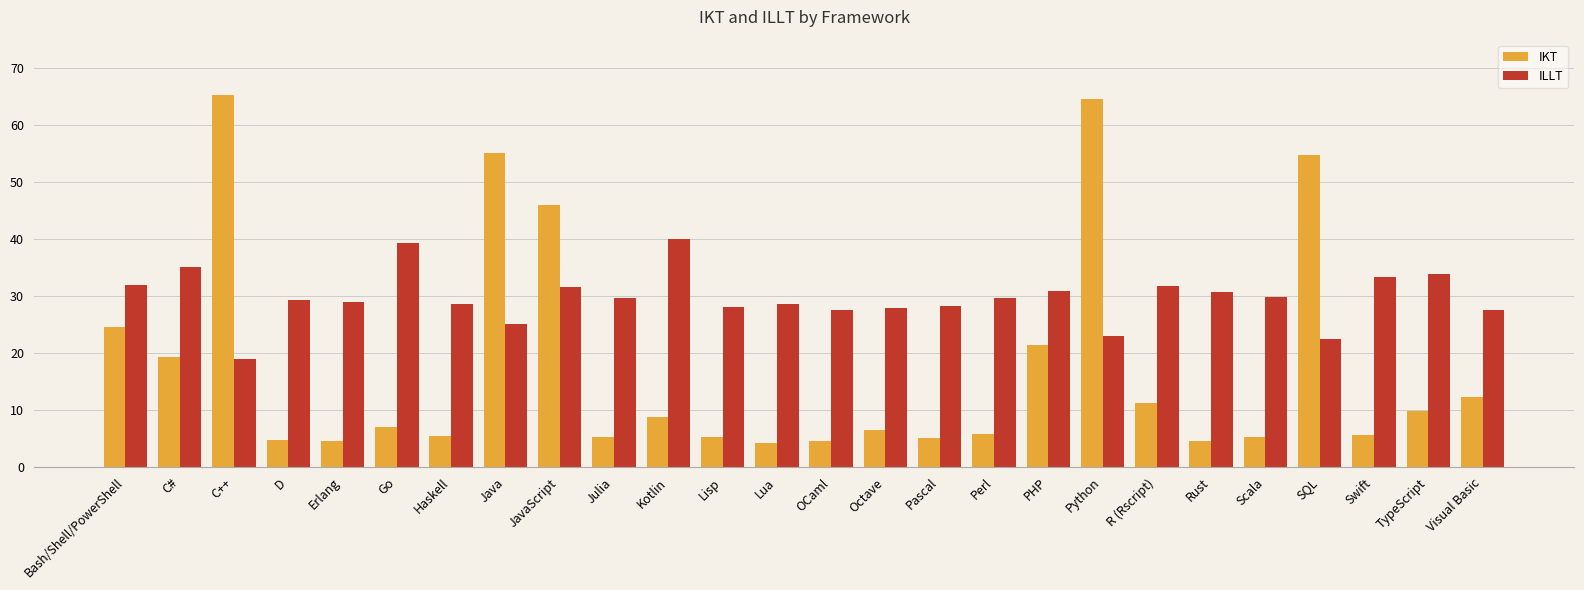

The ILLT series shows 29.3 at D. True or false?

True